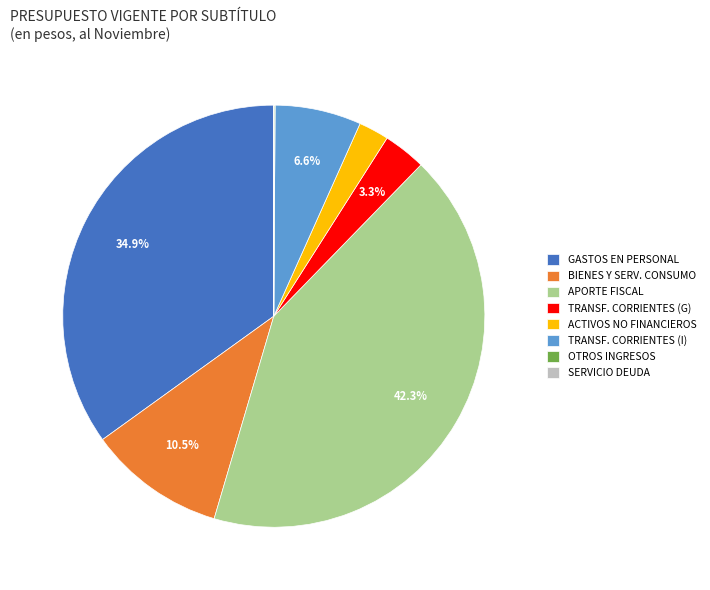

What is the largest slice in the pie chart?

APORTE FISCAL